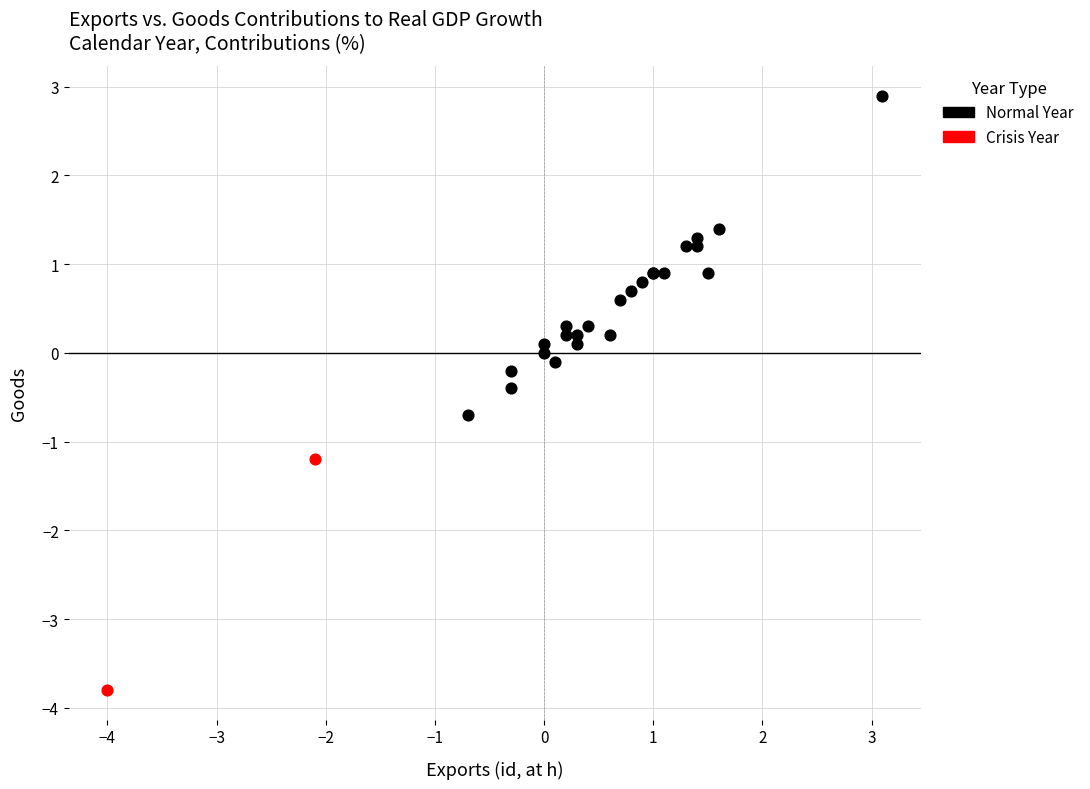

What are all the series names shown in the legend?

Normal Year, Crisis Year